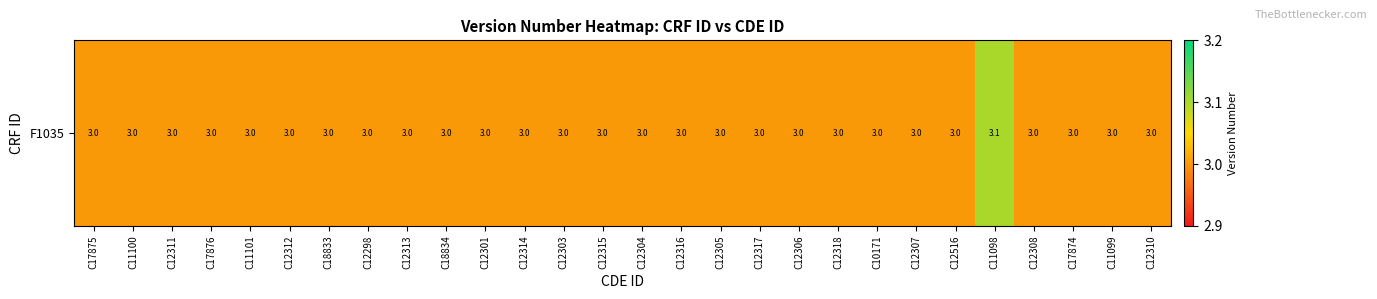

List the labels in order of value, smallest first.

C17875, C11100, C12311, C17876, C11101, C12312, C18833, C12298, C12313, C18834, C12301, C12314, C12303, C12315, C12304, C12316, C12305, C12317, C12306, C12318, C10171, C12307, C12516, C12308, C17874, C11099, C12310, C11098